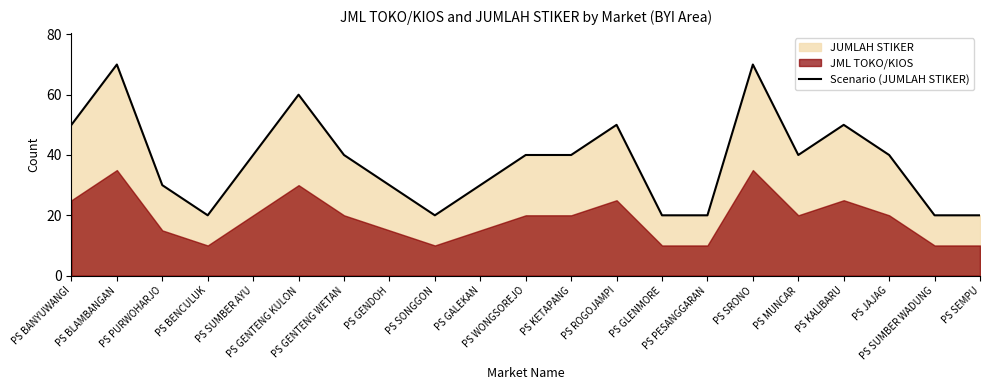

What is the highest value of the Scenario (JUMLAH STIKER) series?

70